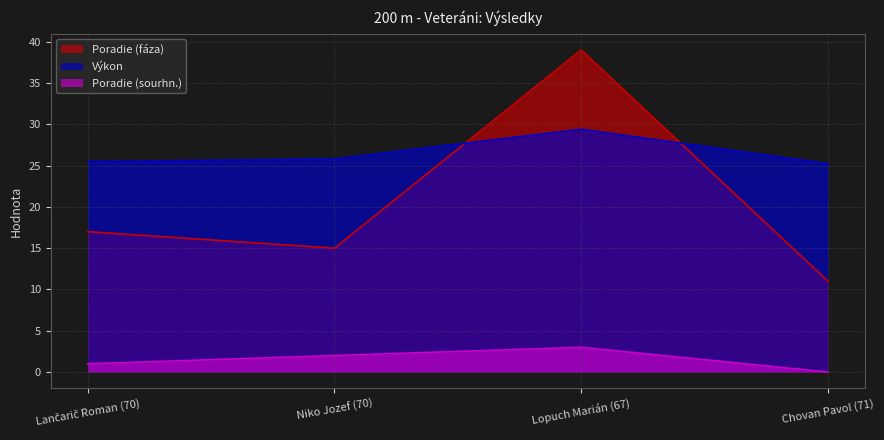

Where is the first local maximum for Poradie (sourhn.)?

Lopuch Marián (67)